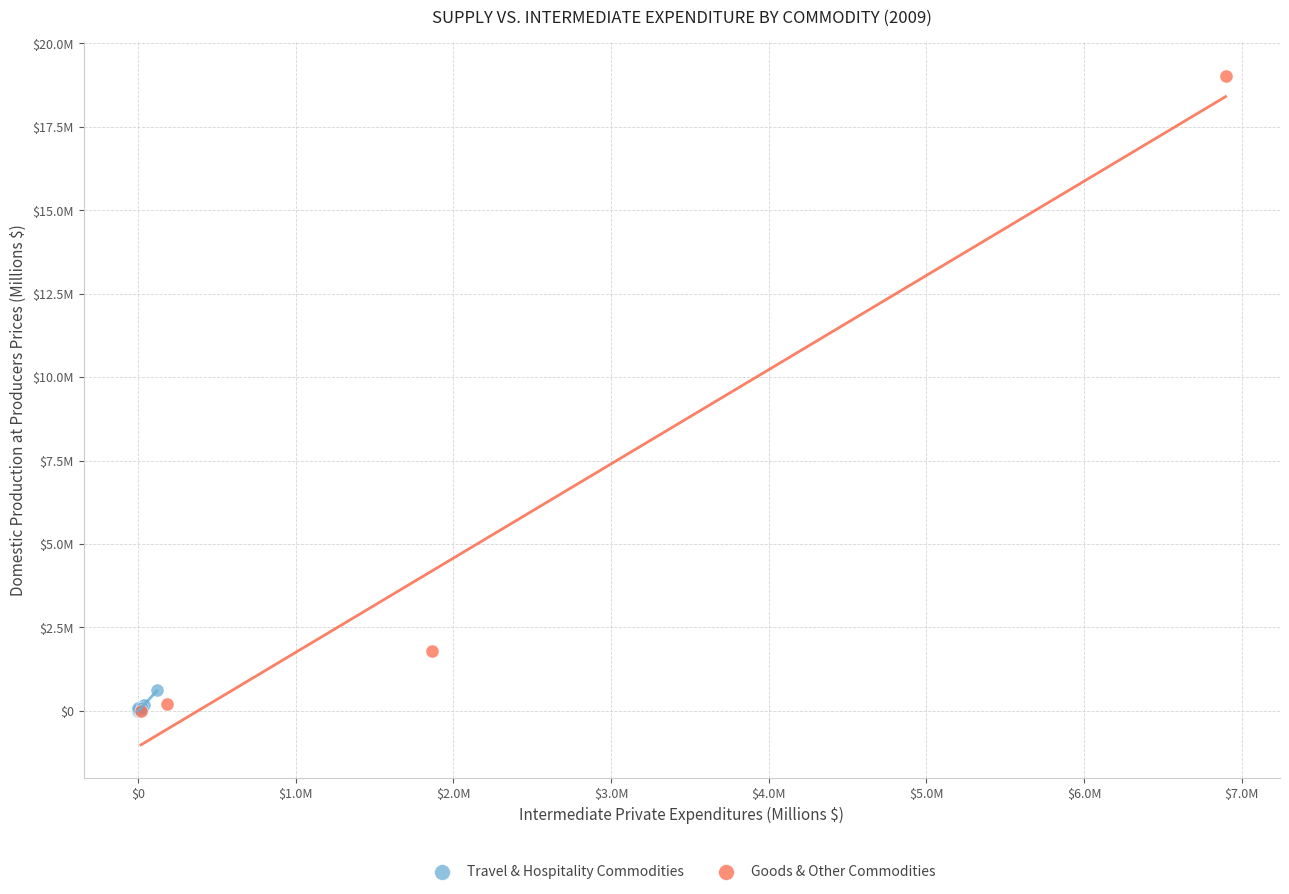

What are all the series names shown in the legend?

Travel & Hospitality Commodities, Goods & Other Commodities